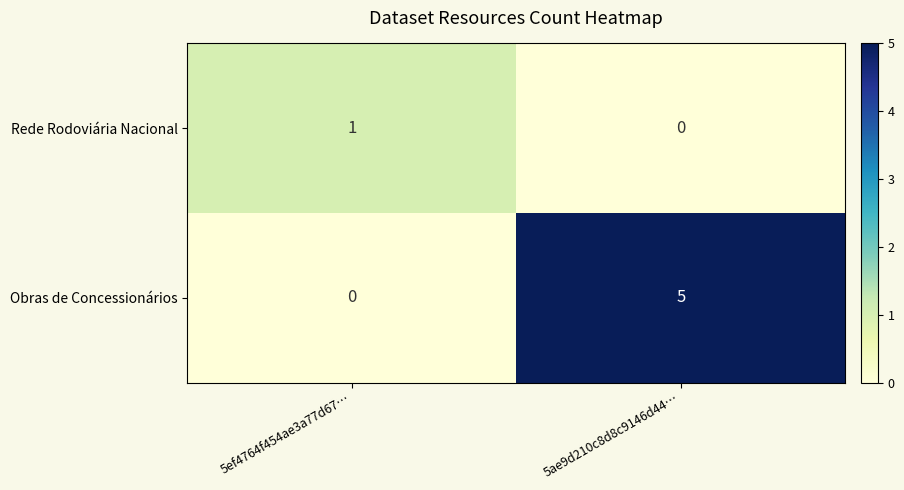

The value of Rede Rodoviária Nacional at 5ae9d210c8d8c9146d44… is 0. True or false?

True